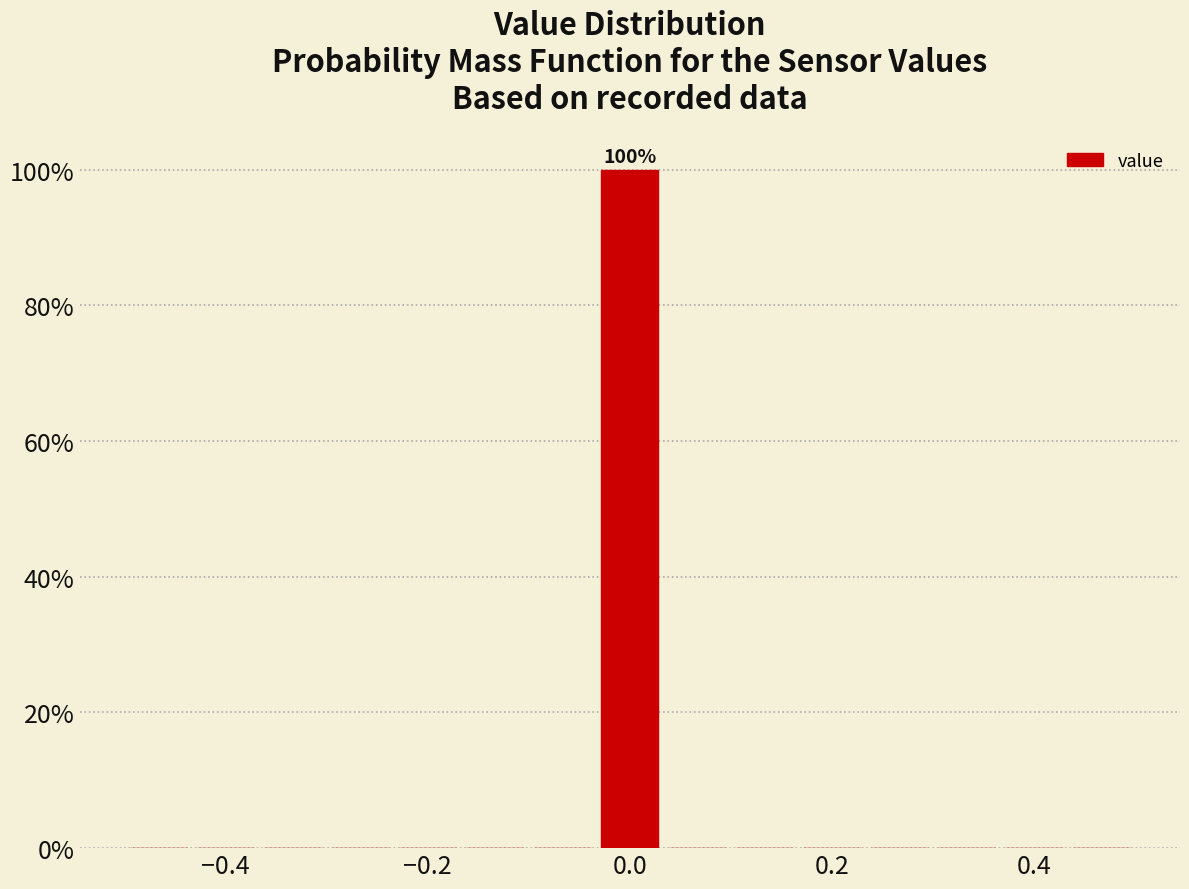

Around what value on the x-axis is the tallest bar? Give the approximate position of its centre, as read against the axis.

0.00